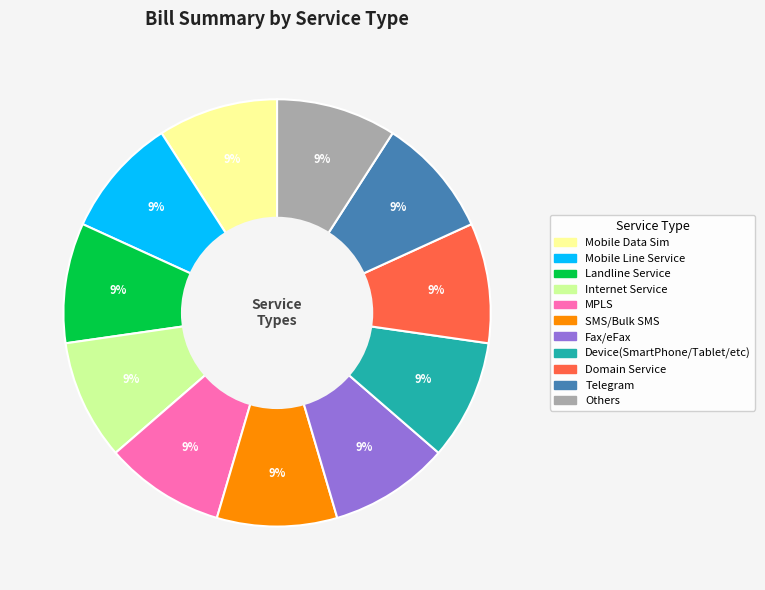

The Others slice represents 99% of the pie. True or false?

False